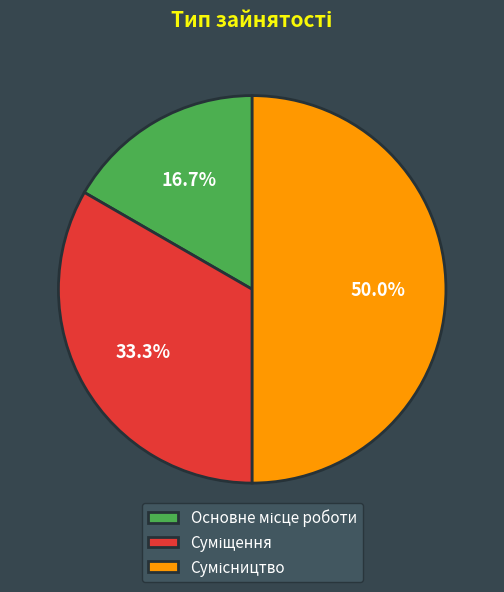

What is the largest slice in the pie chart?

Сумісництво